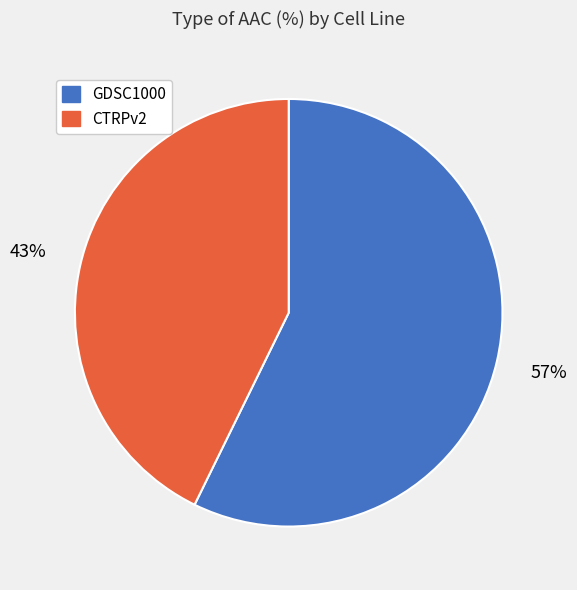

To the nearest percent, what portion does GDSC1000 represent?

57%